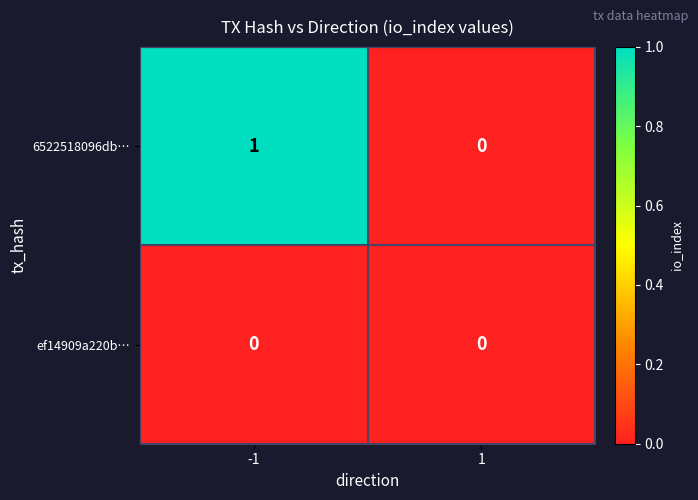

What is the spread (max minus min) of values at -1?

1